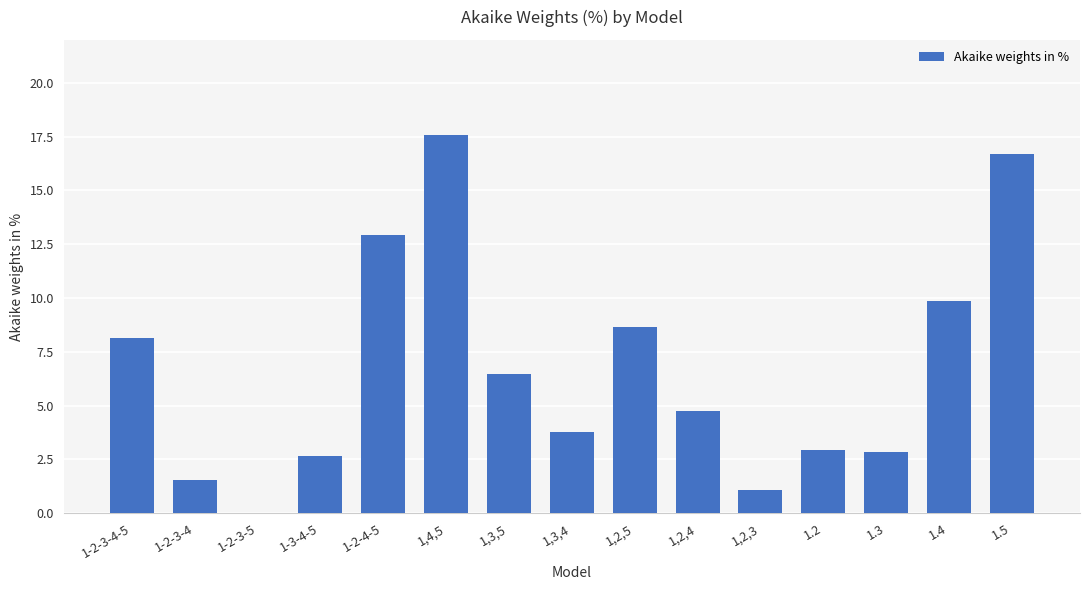

True or false: the data shows 4.0 at 1.3.

False